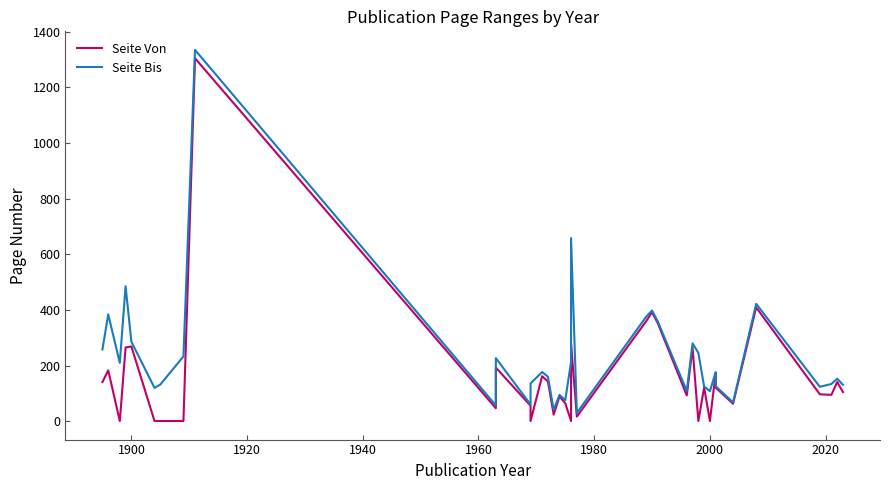

Which series has the widest spread of values?

Seite Bis